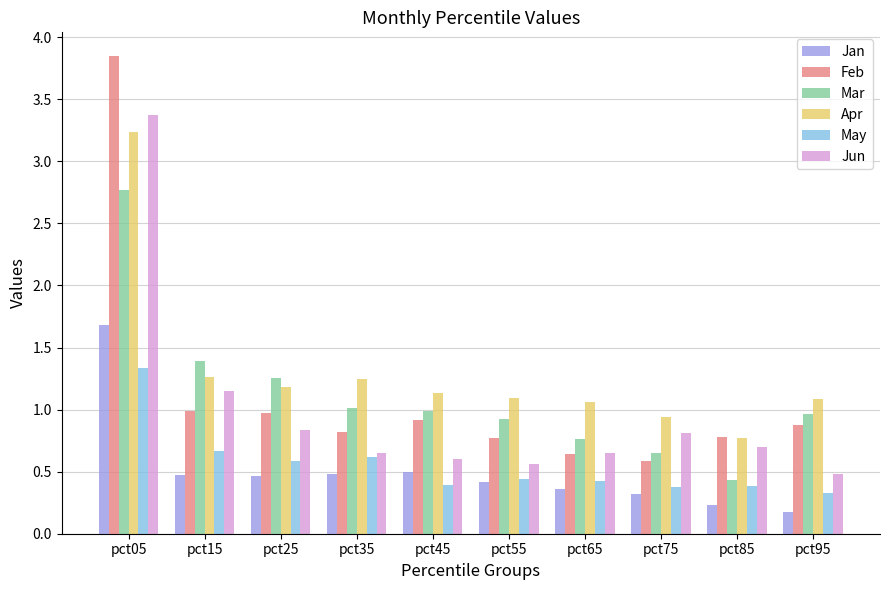

At which category is the sum across all series the highest?

pct05